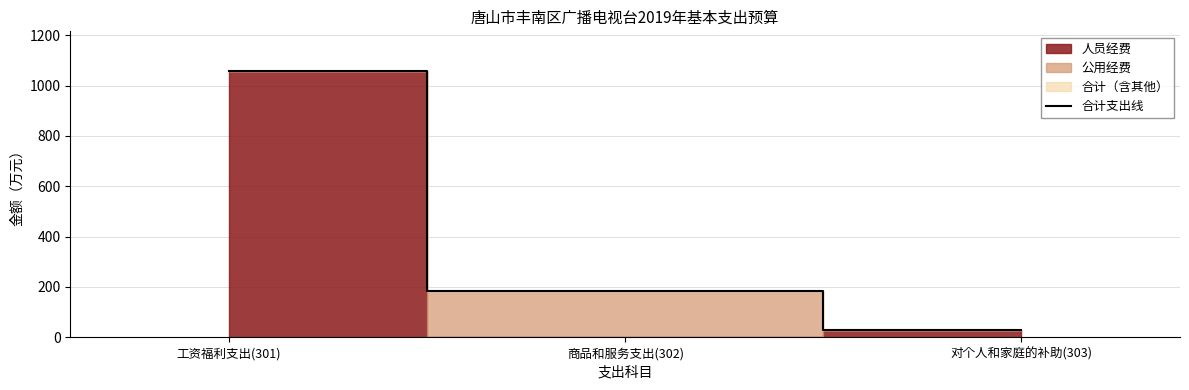

True or false: the data shows 114.7 at 商品和服务支出(302).

False